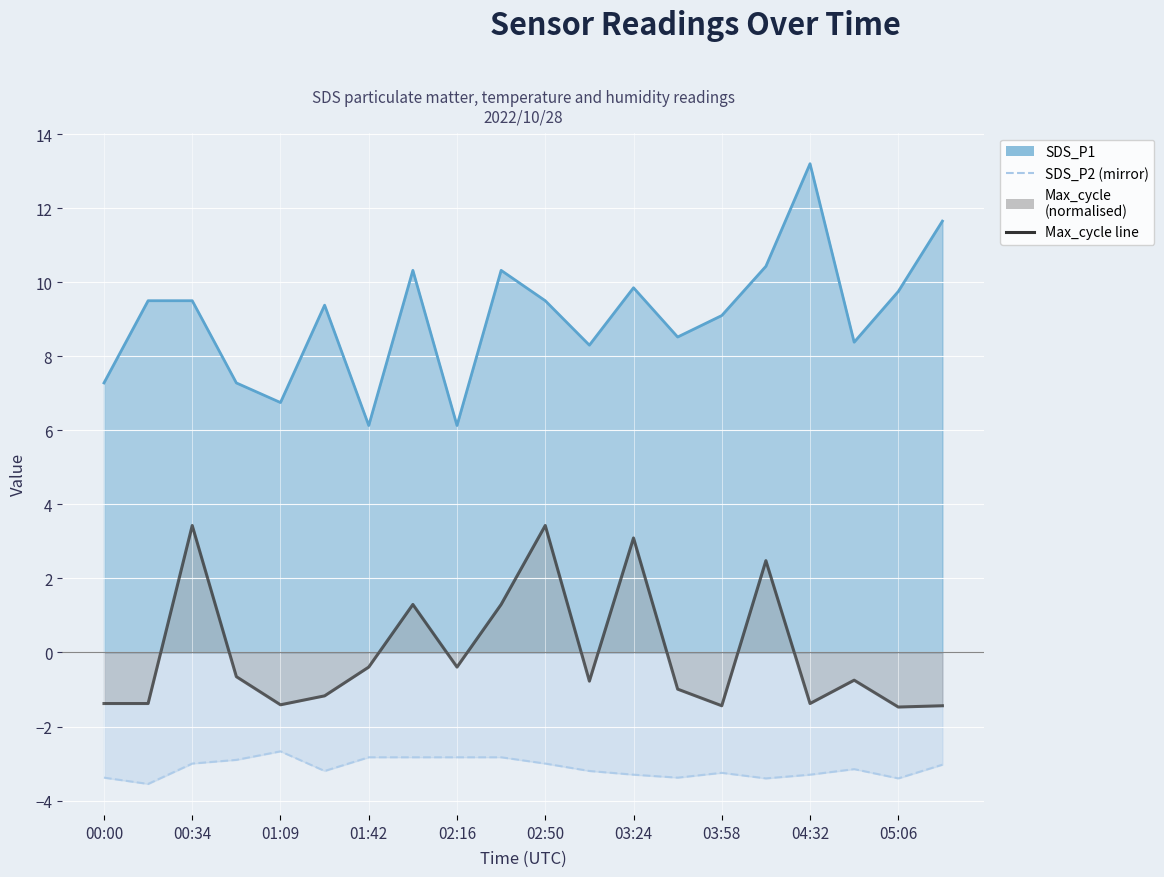

Does the chart display data point markers on the line(s)?

No